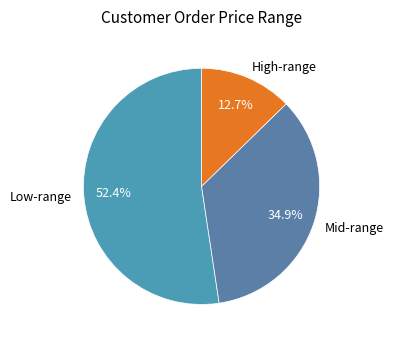

Which has a higher value, High-range or Mid-range?

Mid-range